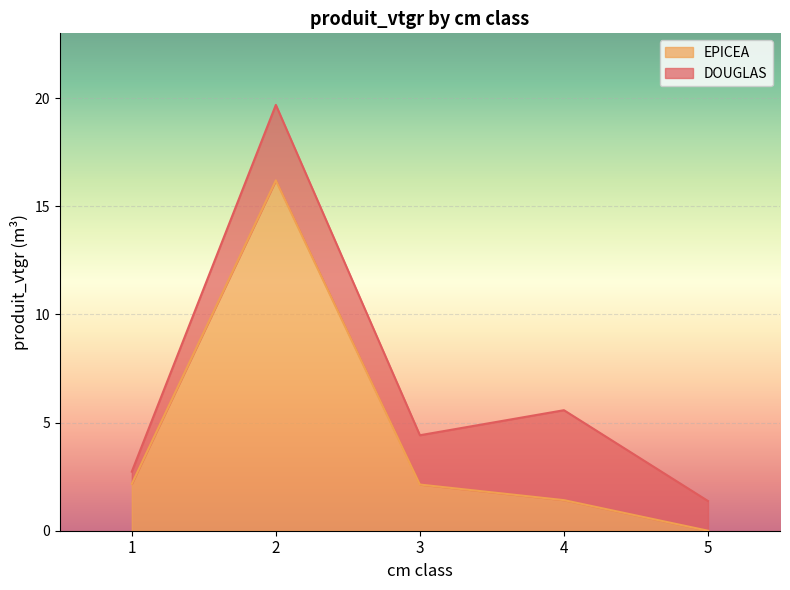

What is the difference between the second highest and minimum values?

2.2